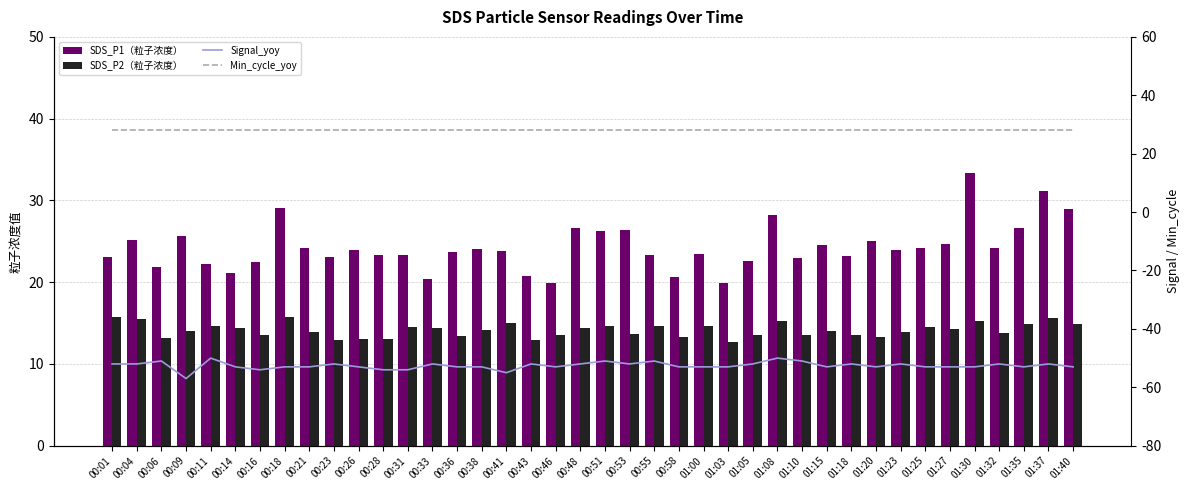

At which category is the sum across all series the highest?

01:30